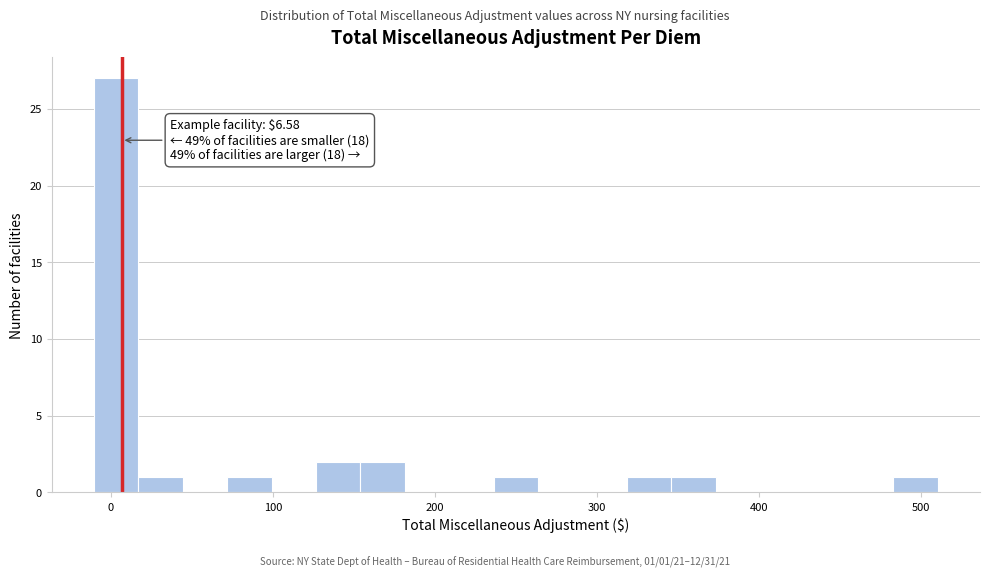

Around what value on the x-axis is the tallest bar? Give the approximate position of its centre, as read against the axis.

0